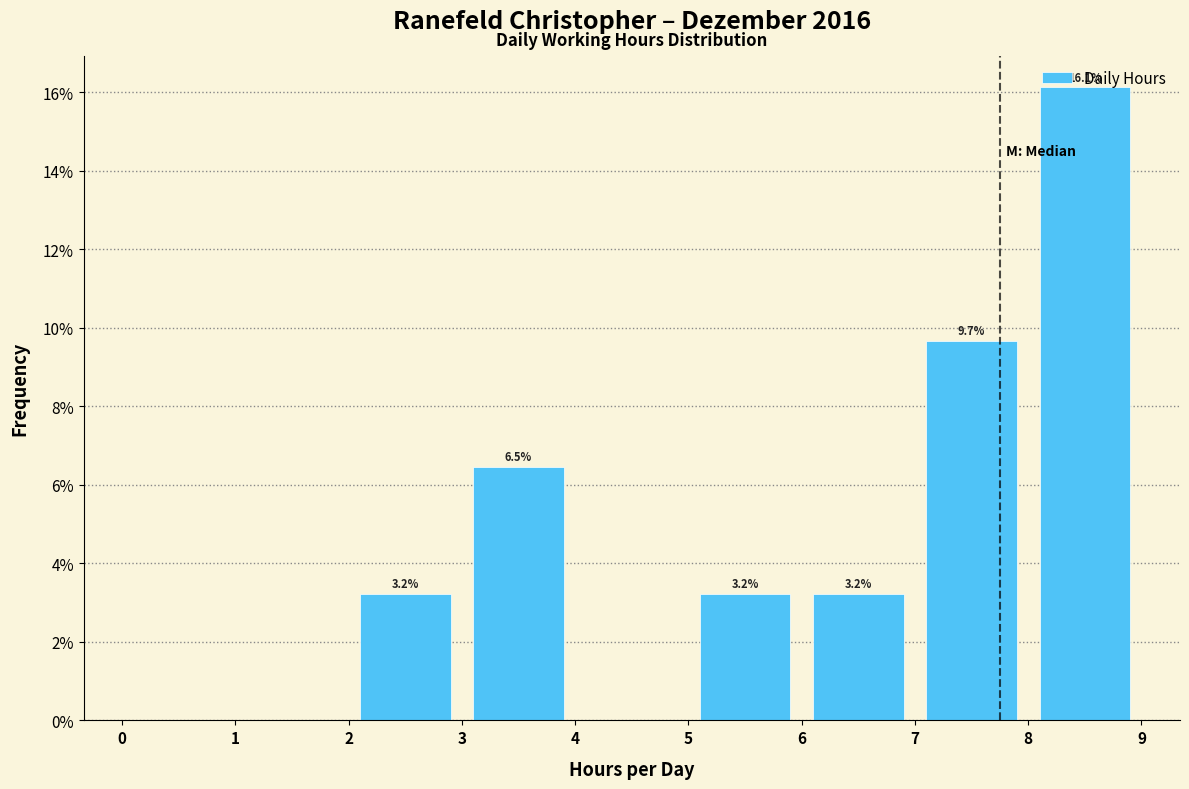

Over which range of the x-axis is the bar tallest?

8 to 9